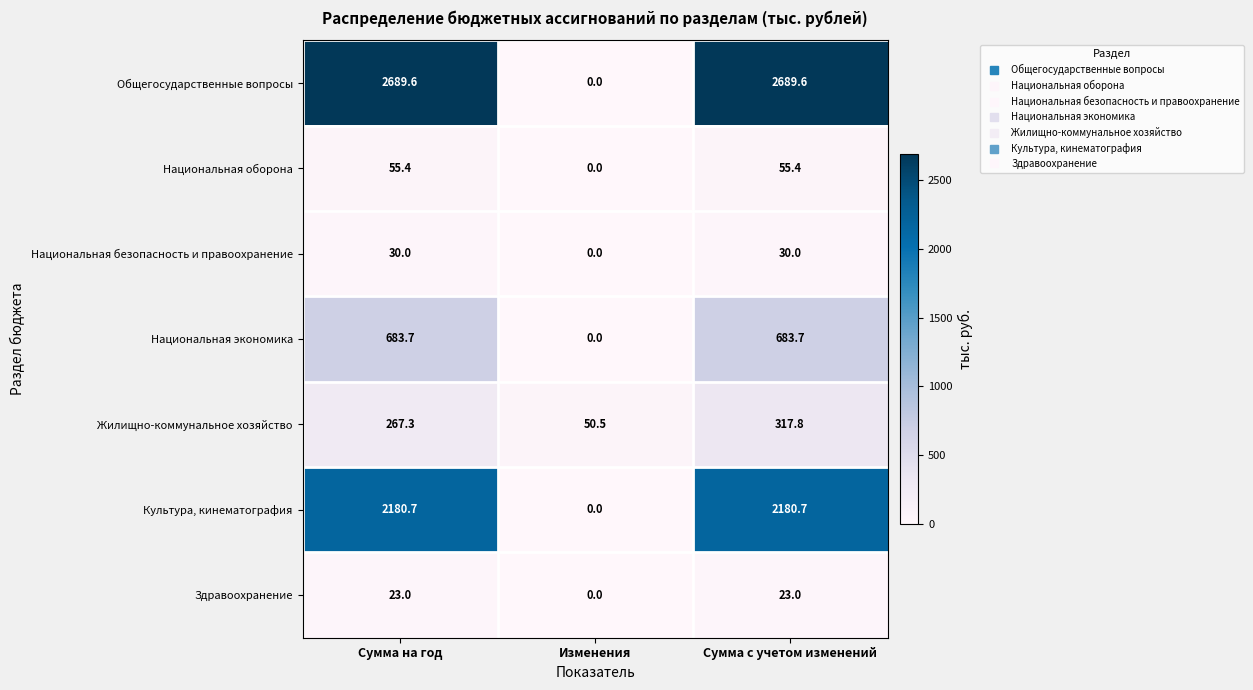

At which category is the sum across all series the highest?

Сумма с учетом изменений